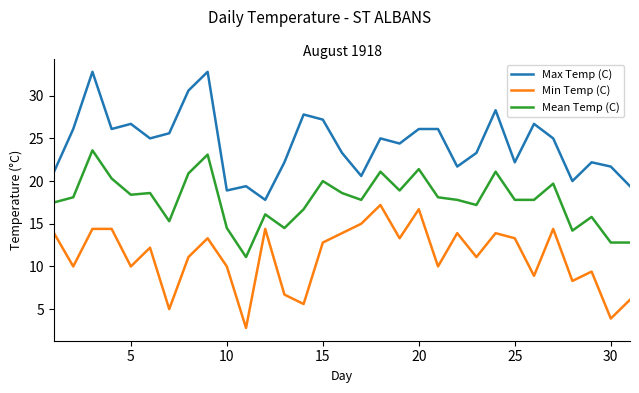

Which series has the widest spread of values?

Max Temp (C)